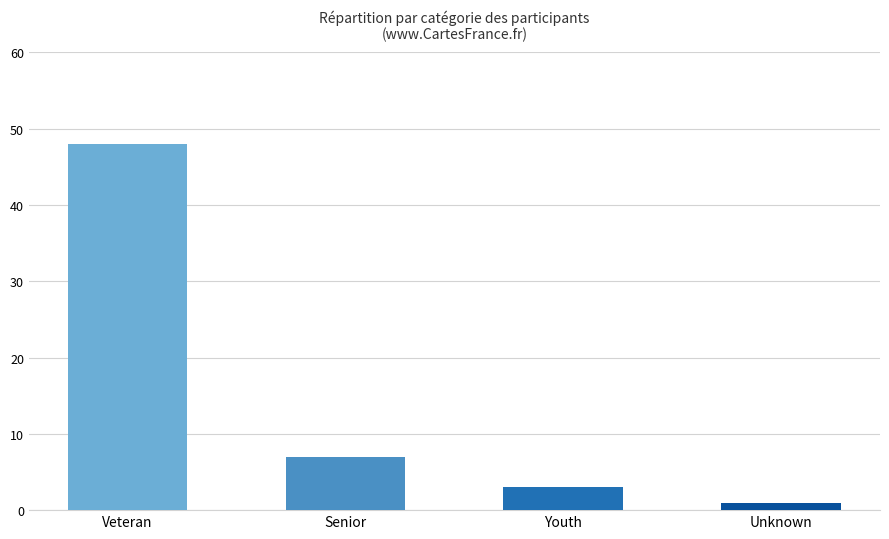

Reading left to right, transcribe all the data shown in this chart.

Veteran=48	Senior=7	Youth=3	Unknown=1